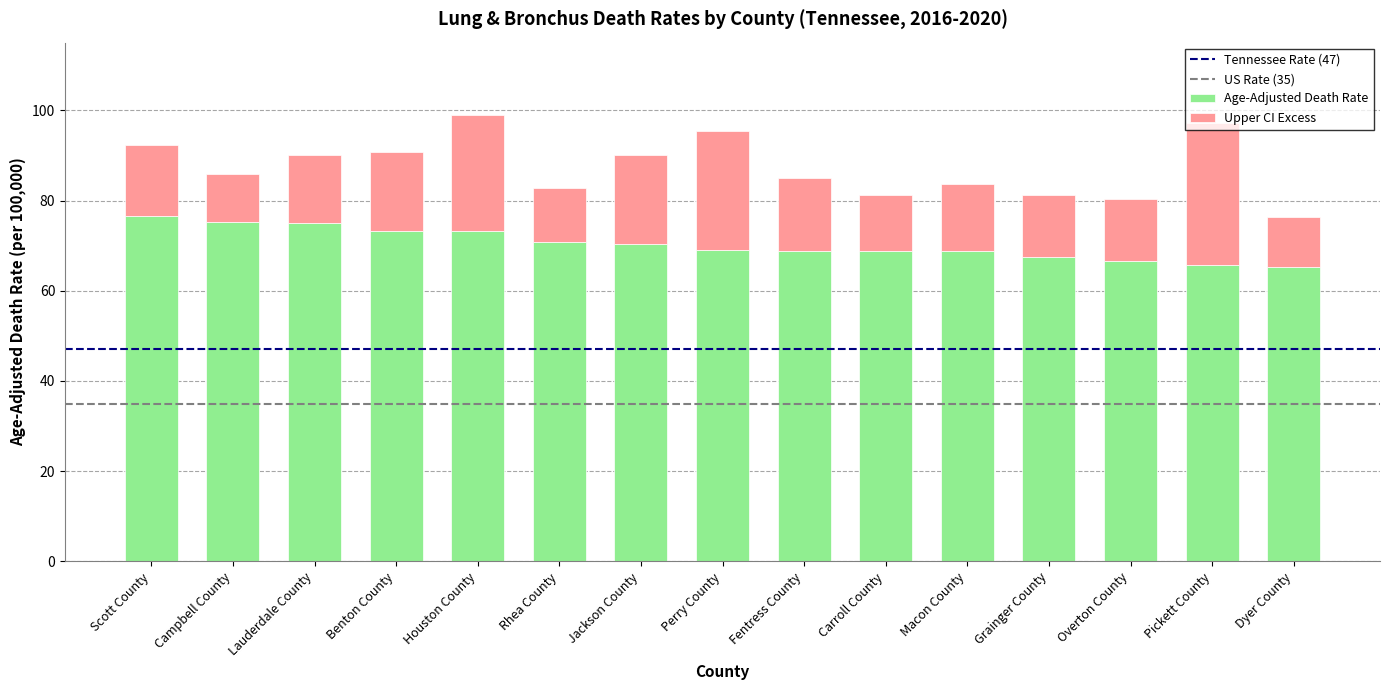

True or false: Age-Adjusted Death Rate has a value of 68.9 at Carroll County.

True